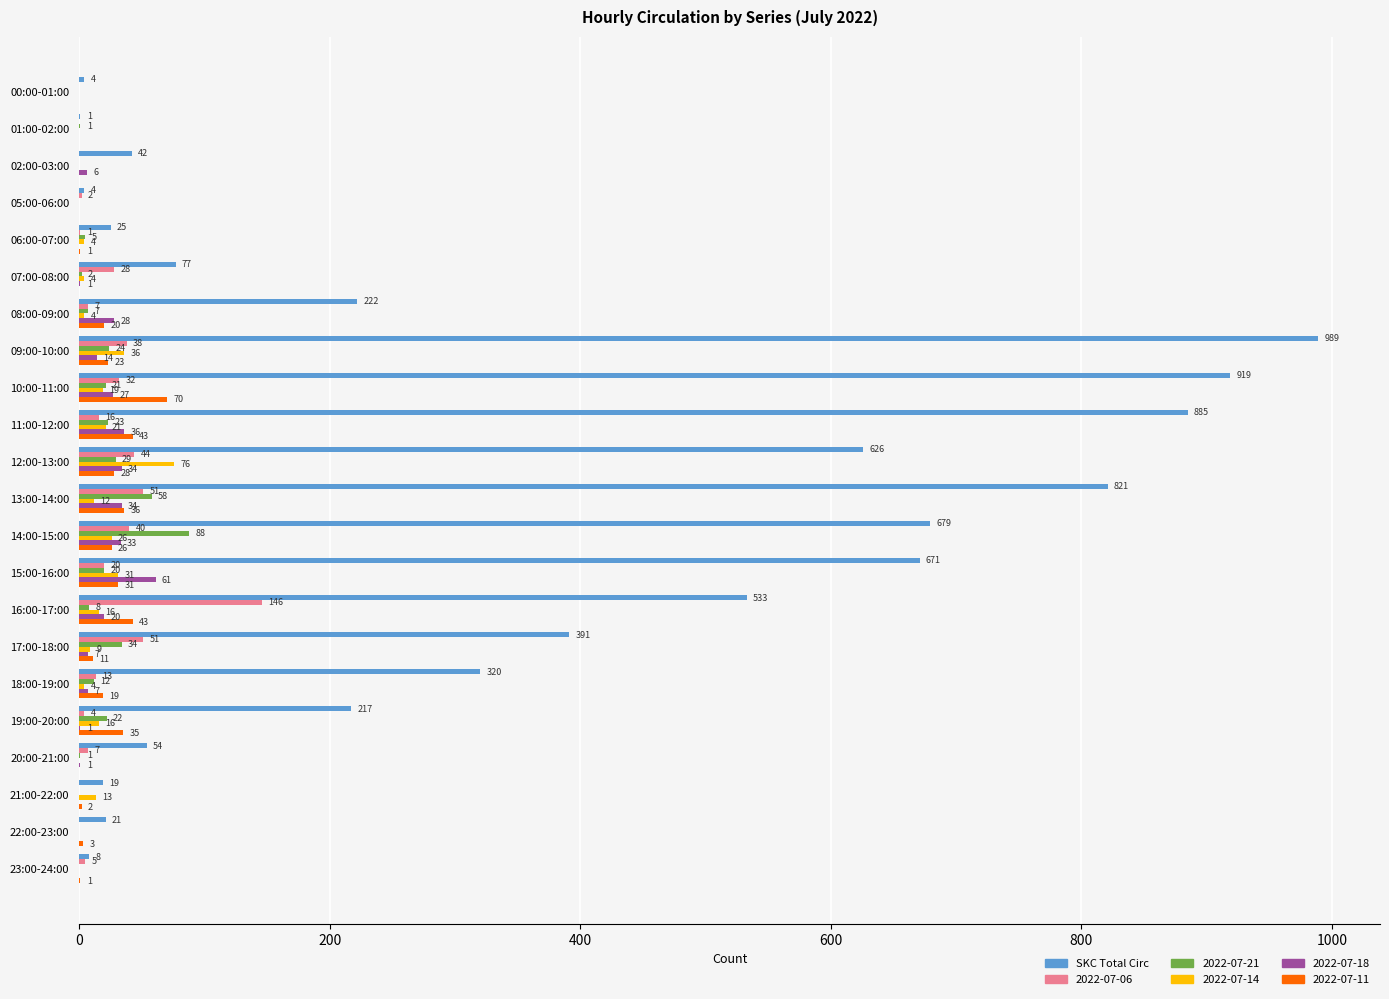

What is the sum of the 2022-07-11 values at 07:00-08:00 and 18:00-19:00?

19